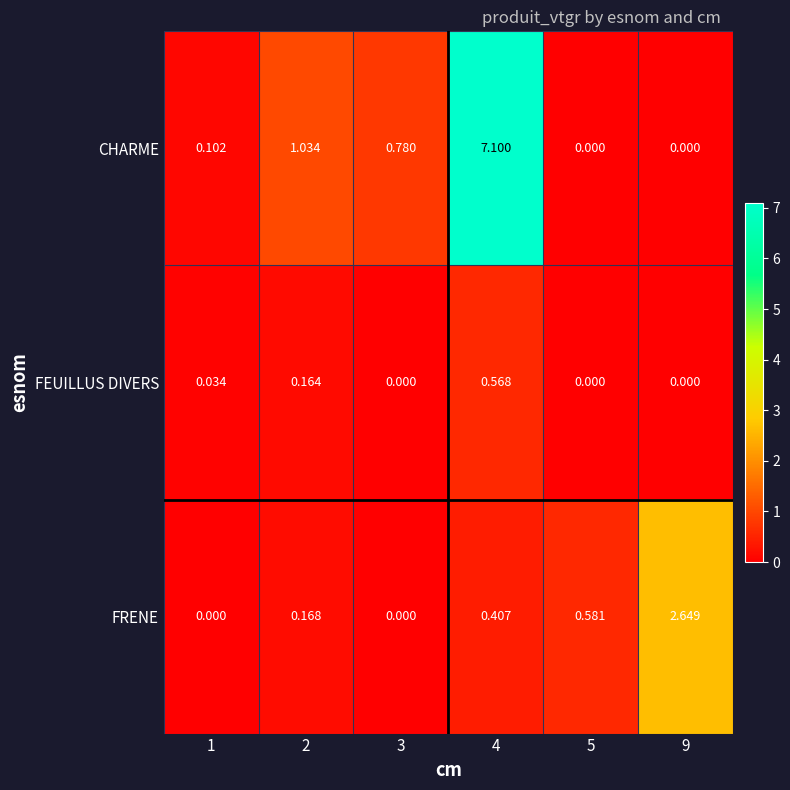

Which series changed the most between 3 and 5?

CHARME